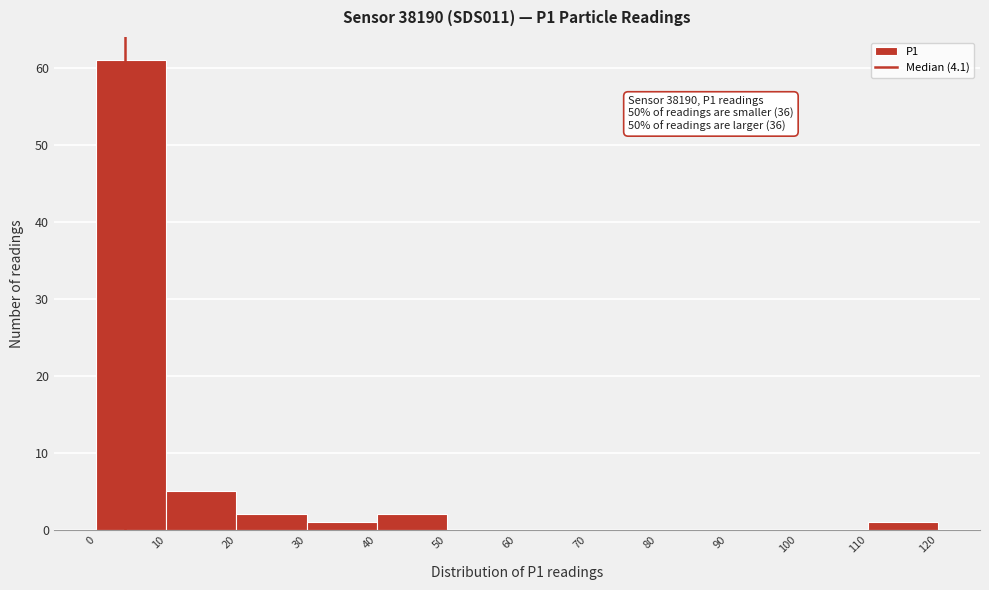

Over which range of the x-axis is the bar tallest?

0 to 10